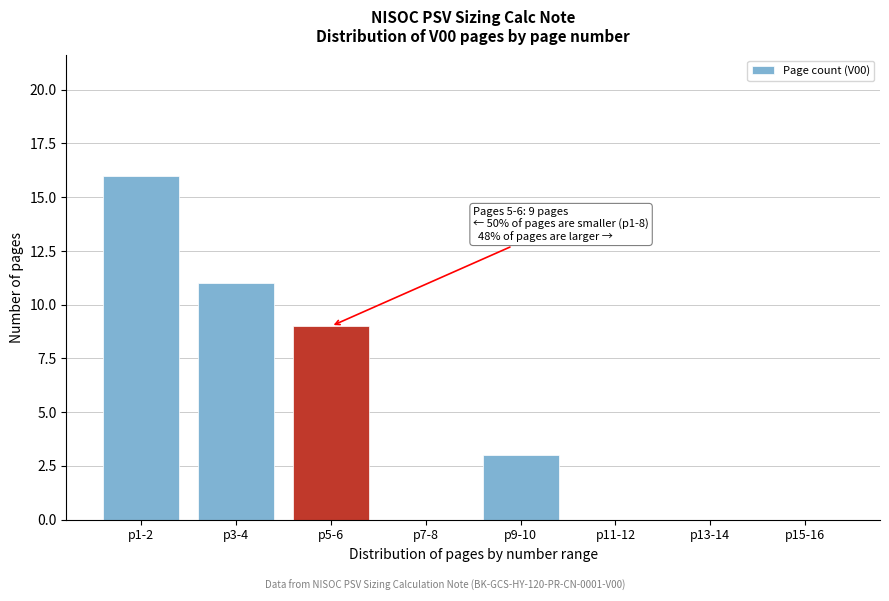

Reading left to right, transcribe all the data shown in this chart.

p1-2=16	p3-4=11	p5-6=9	p7-8=0	p9-10=3	p11-12=0	p13-14=0	p15-16=0